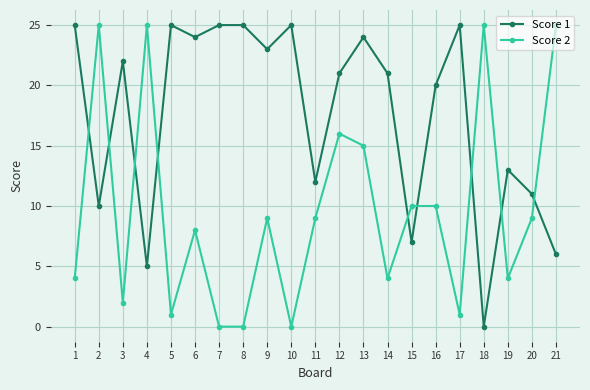

Rank the series at 17 from lowest to highest value.

Score 2, Score 1